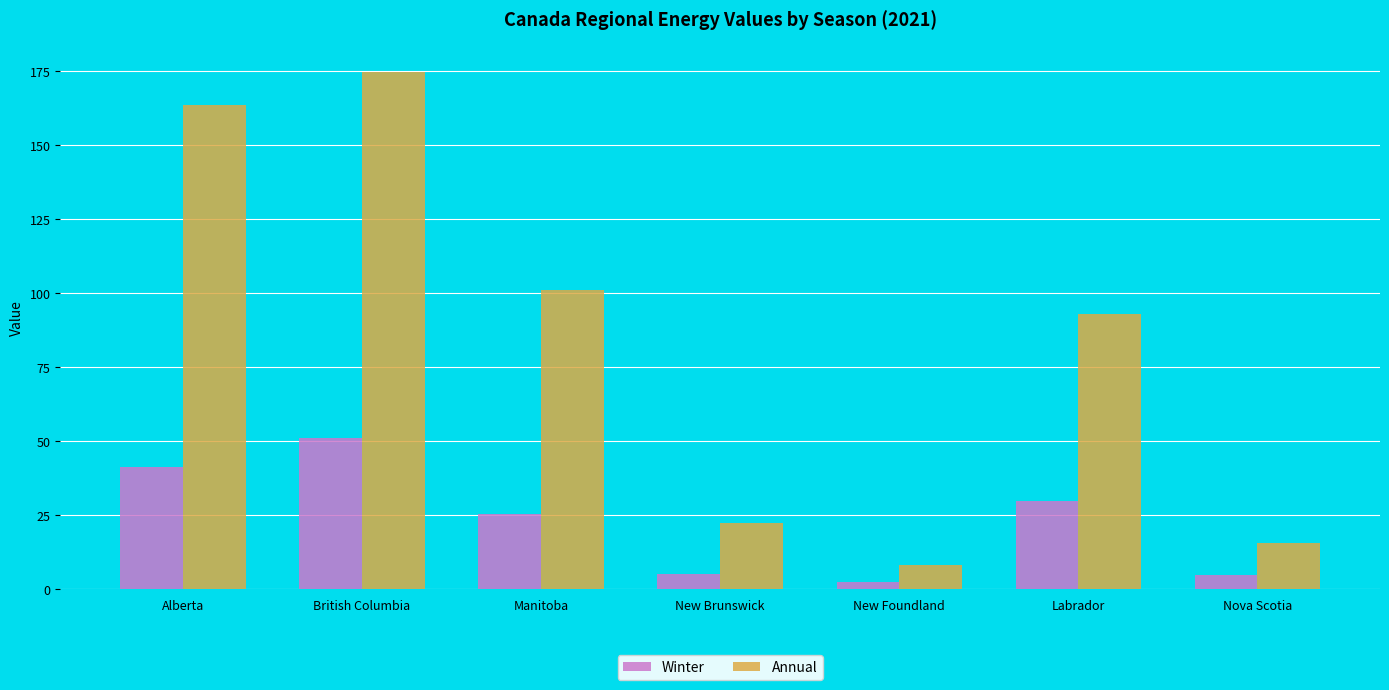

What is the label of the 7th bar from the left?

Nova Scotia